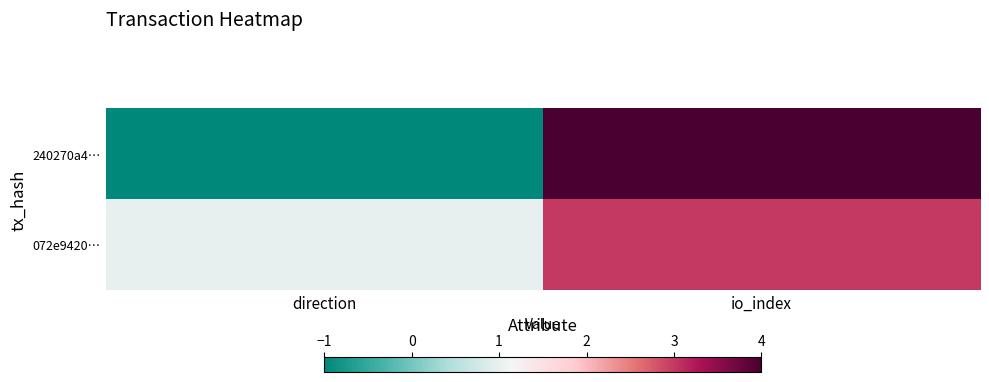

Reading left to right, transcribe all the data shown in this chart.

240270a4…: direction=-1	io_index=4
072e9420…: direction=1	io_index=3